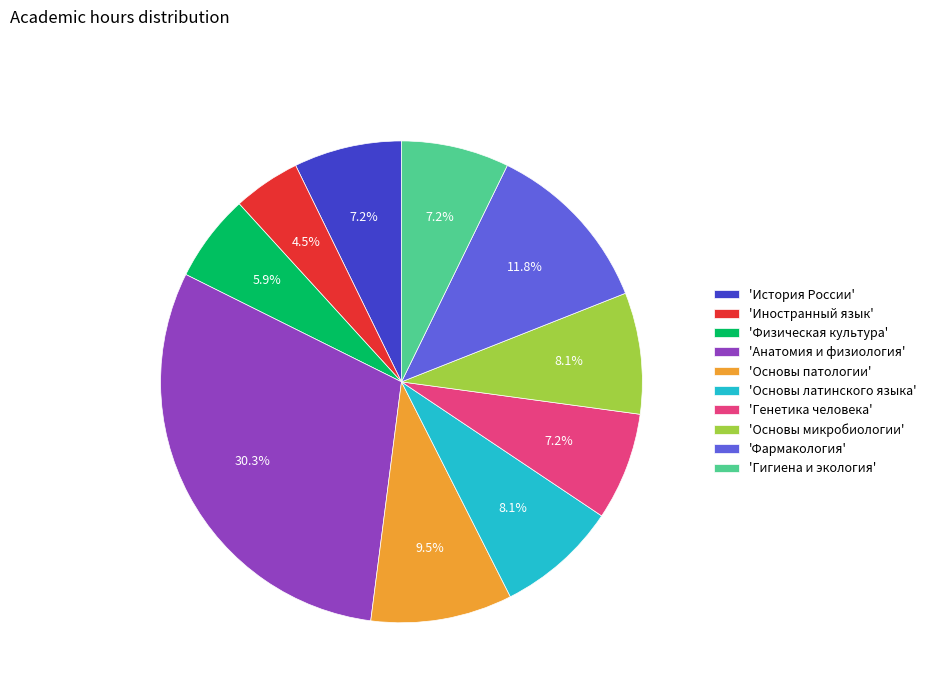

Is 'Физическая культура' the majority of the pie?

No